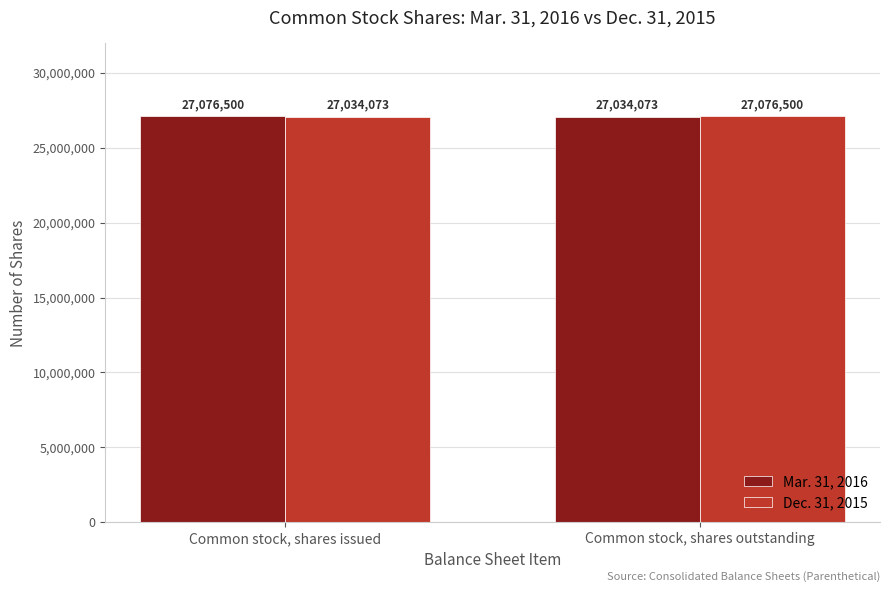

What is the label of the 2nd bar from the right?

Common stock, shares issued